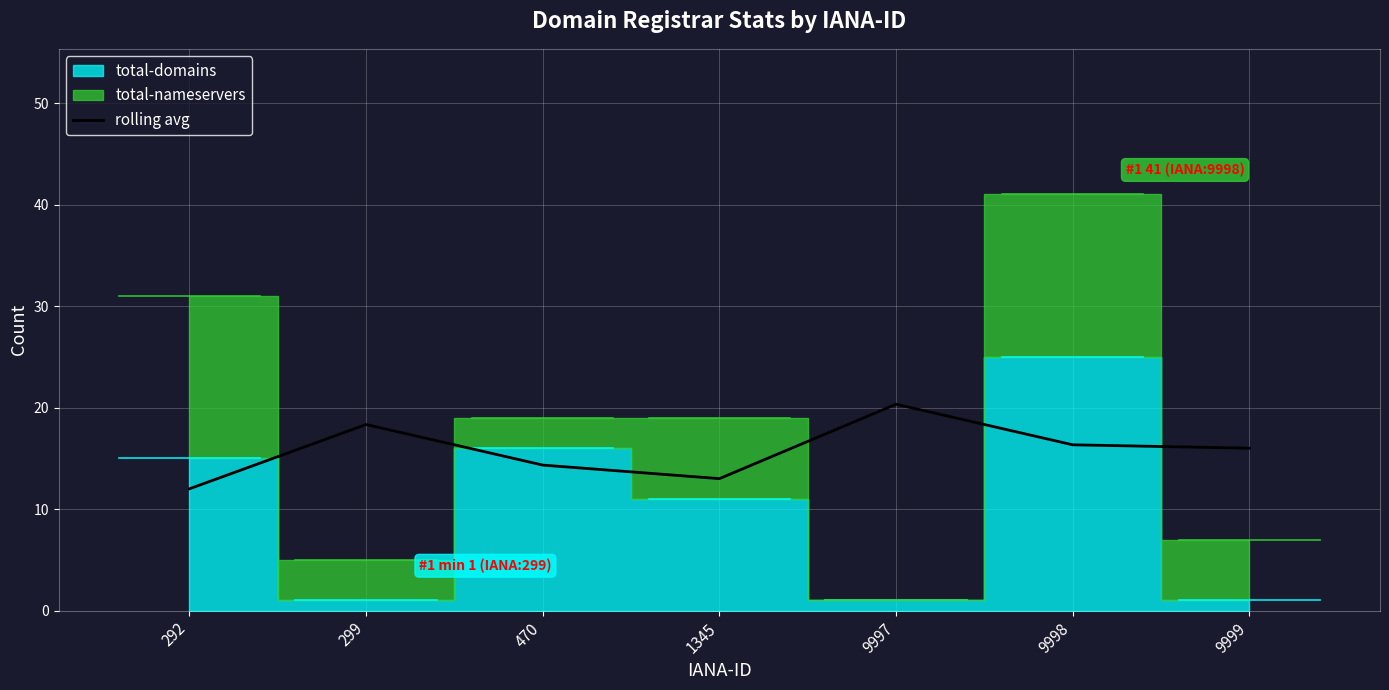

The value at 299 is 18.3. True or false?

True